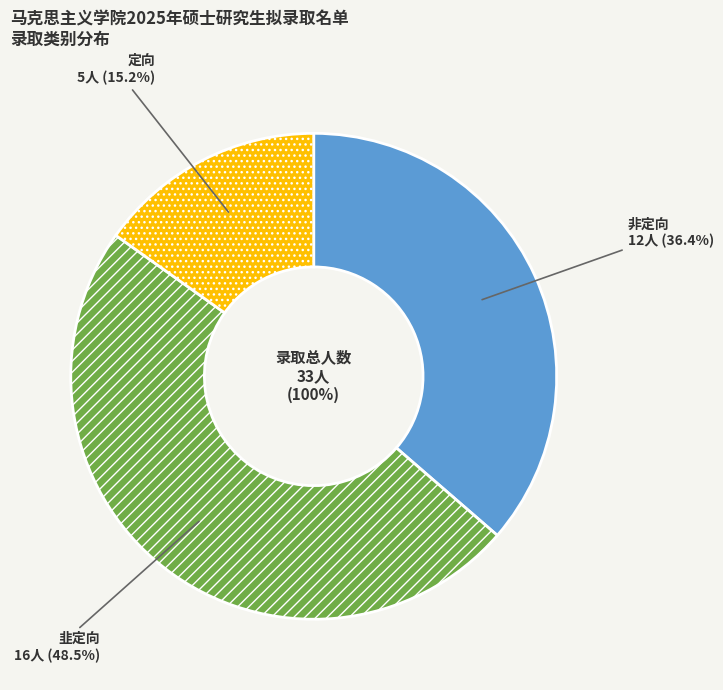

To the nearest percent, what percentage of the pie is 定向?

15%